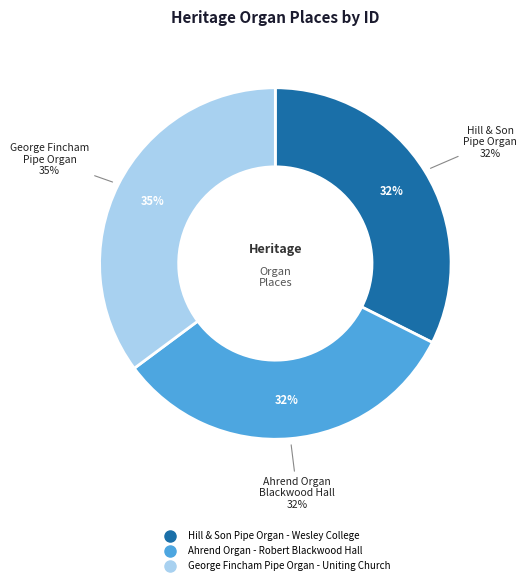

Which slice is the largest?

George Fincham Pipe Organ - Uniting Church